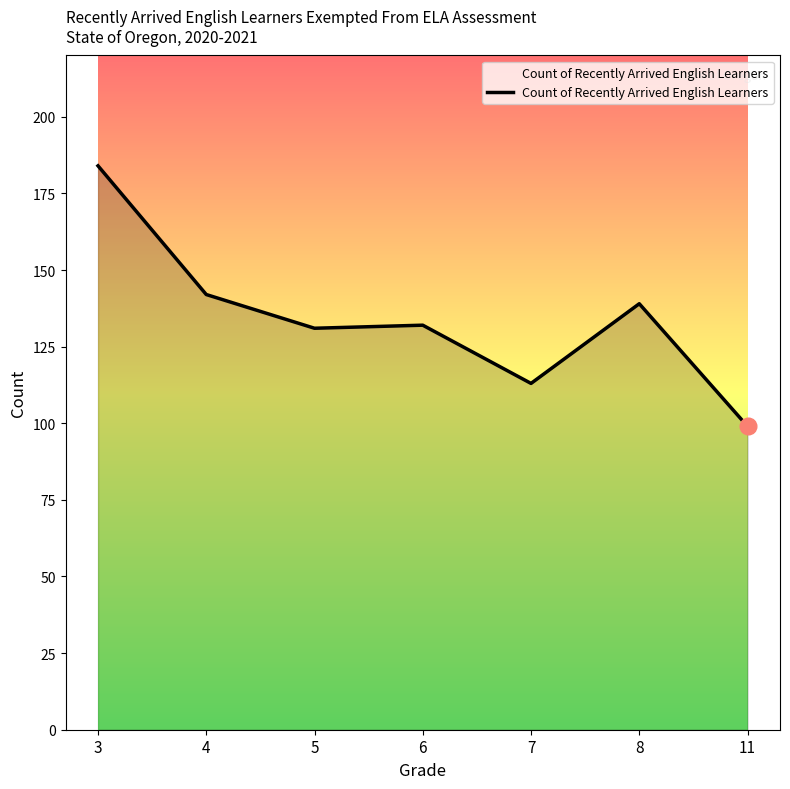

Between 4 and 7, which is larger?

4